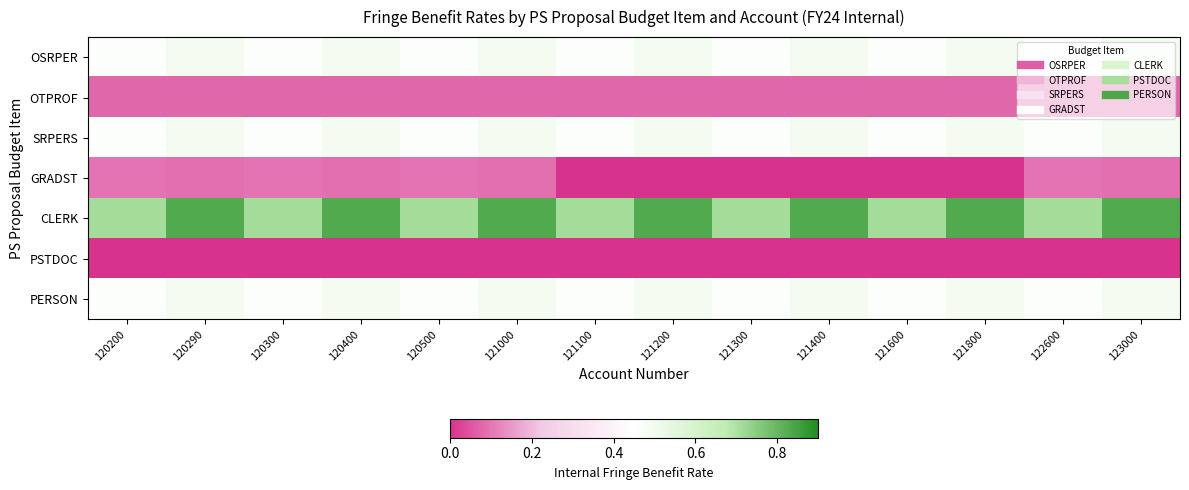

What is the total value across all series at 121600?

2.2